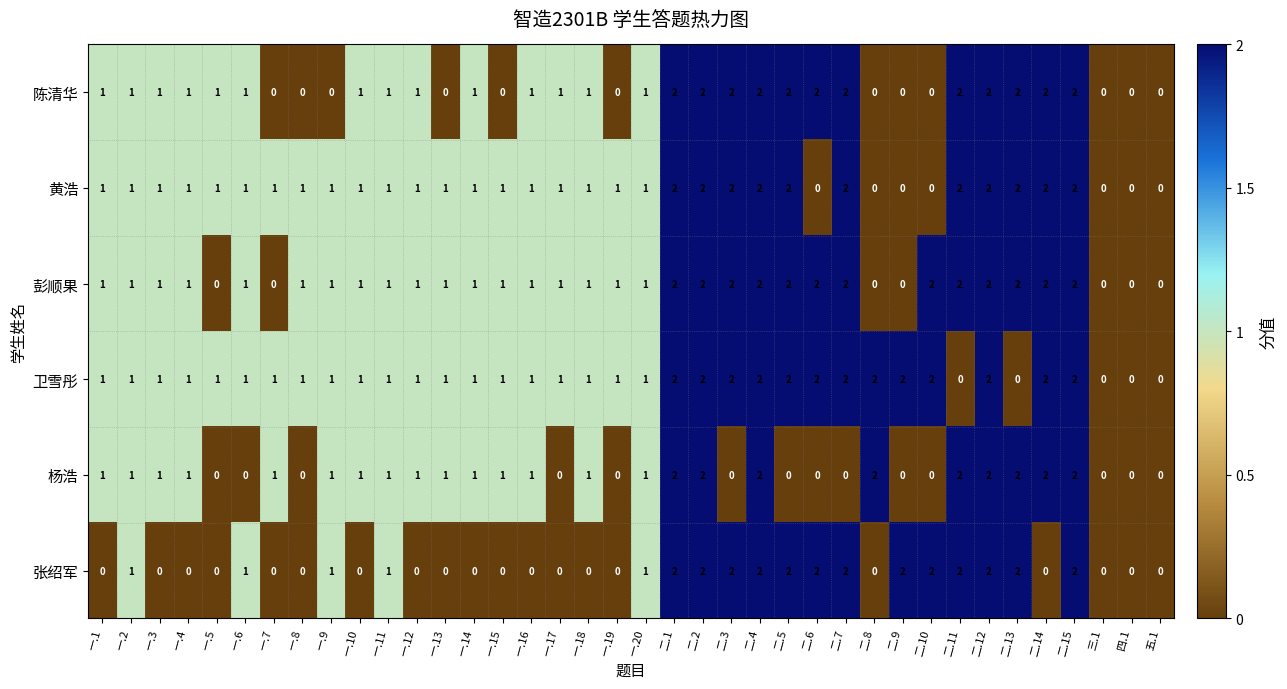

What is the total value across all series at 二.10?

6